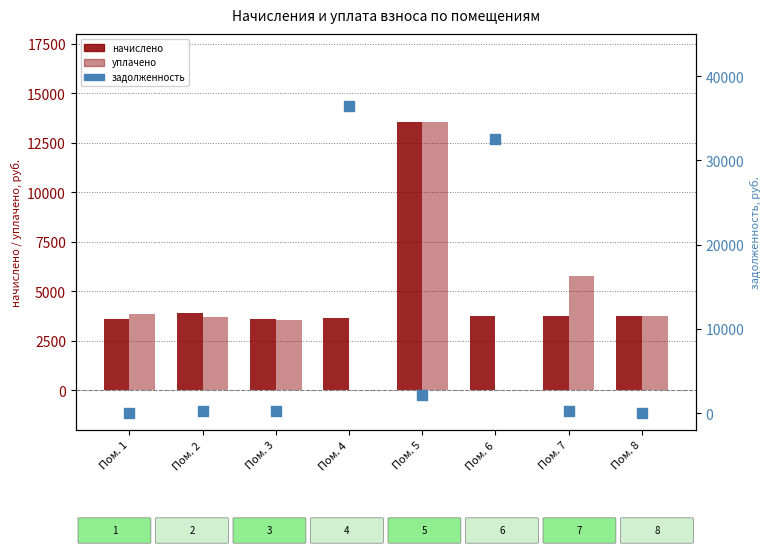

What is the total value across all series at Пом. 4?

40173.0